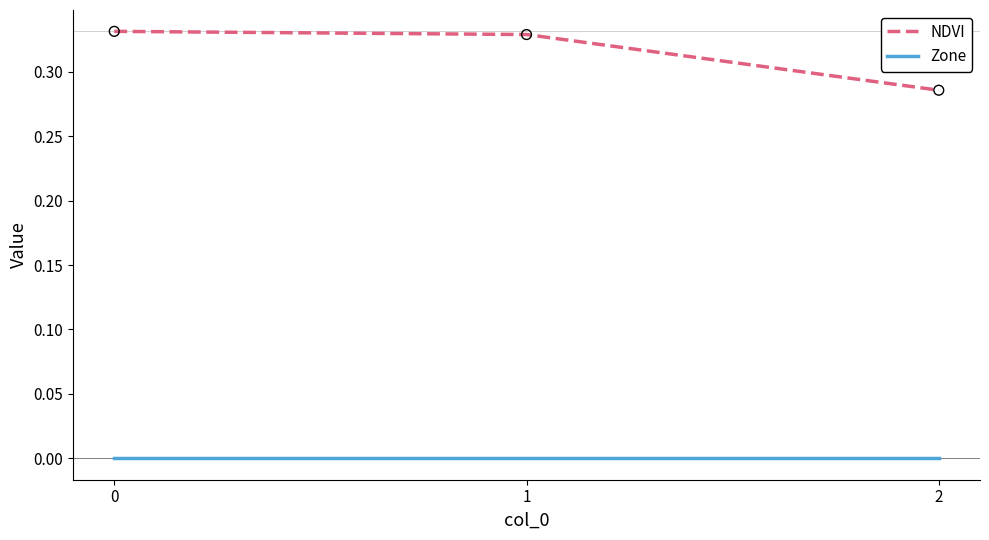

Which series has the widest spread of values?

NDVI